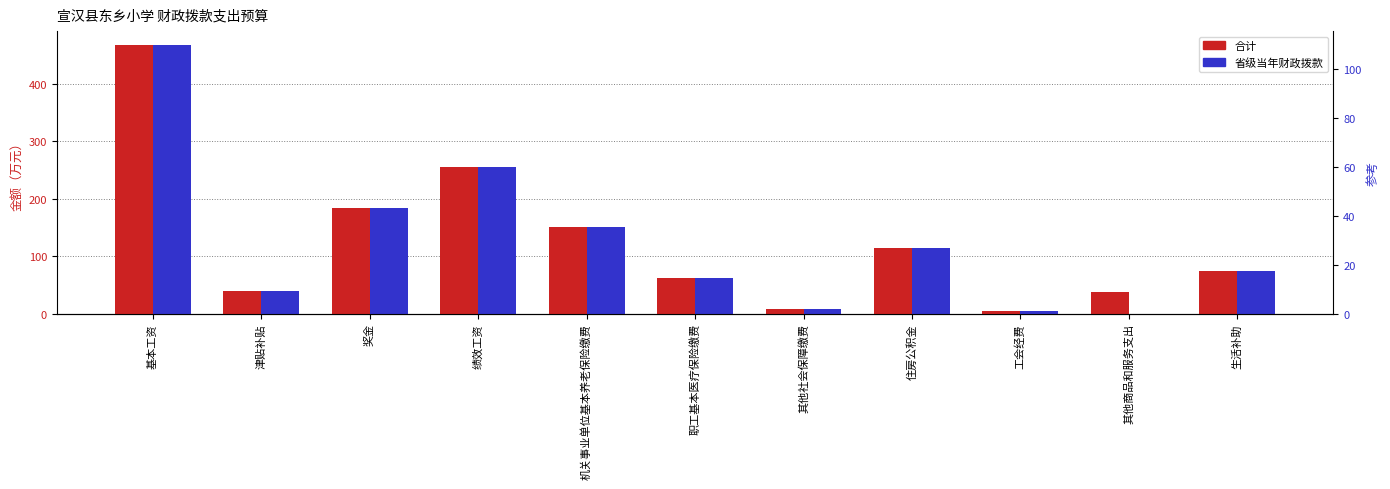

Which series changed the most between 基本工资 and 机关事业单位基本养老保险缴费?

合计